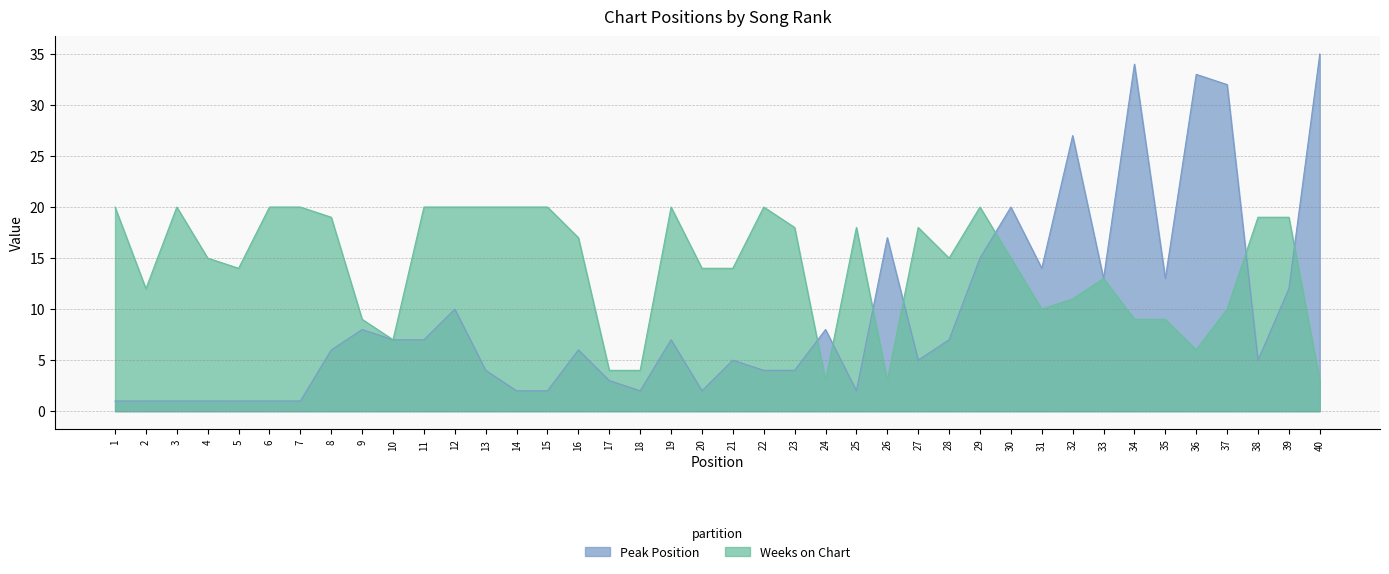

After their last crossing, which series has the higher values: Peak Position or Weeks on Chart?

Peak Position